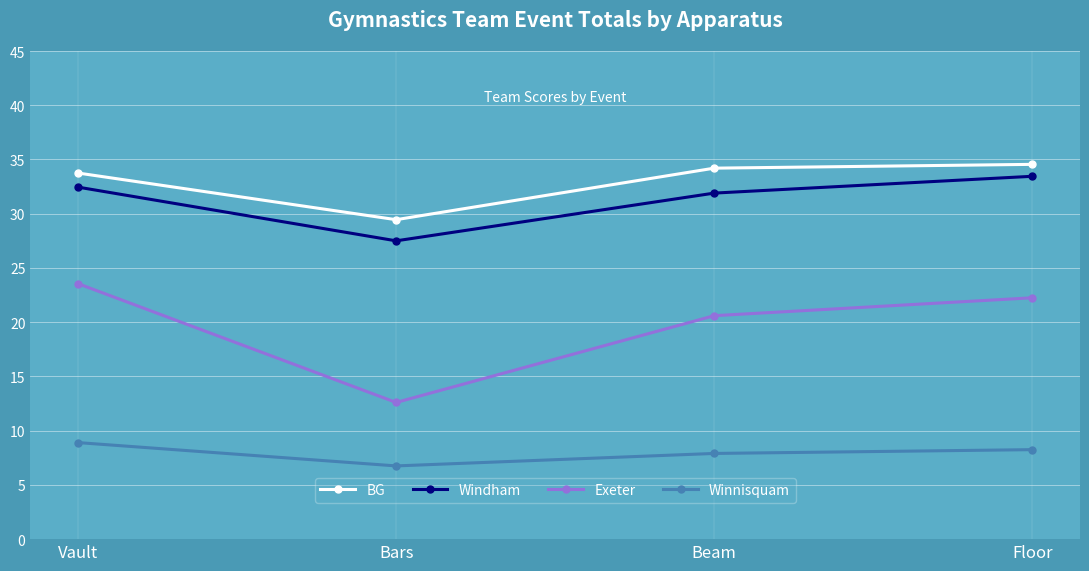

What is the difference between the BG values at Floor and Bars?

5.1